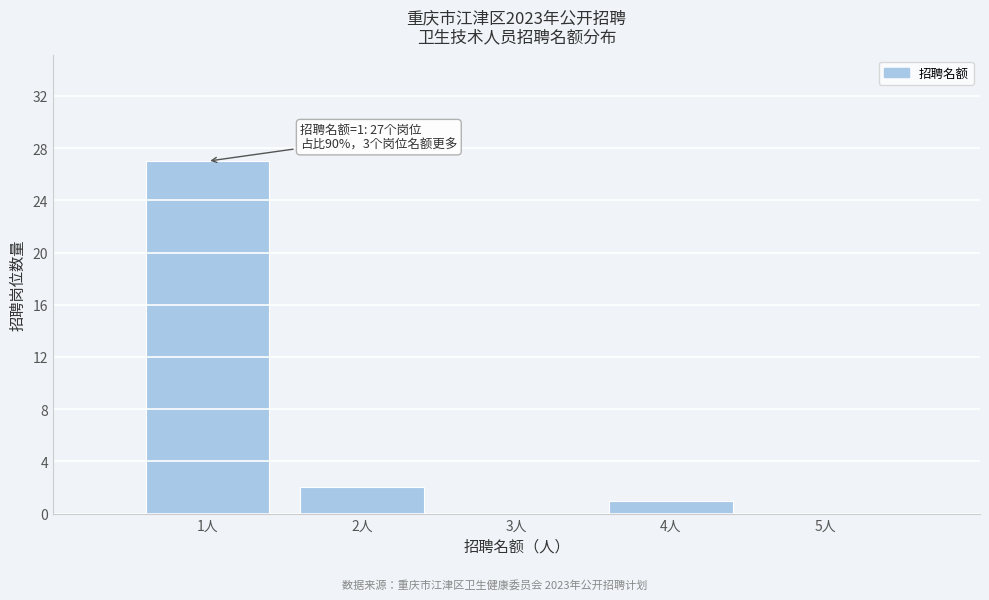

Which range on the x-axis has the tallest bar?

0.5 to 1.5